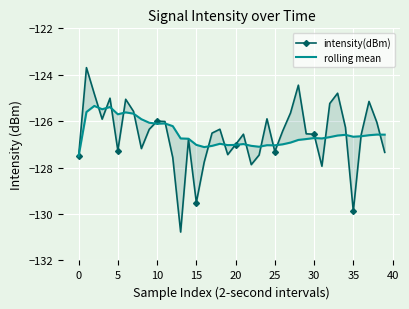

Is this an area chart (filled region under the line)?

No